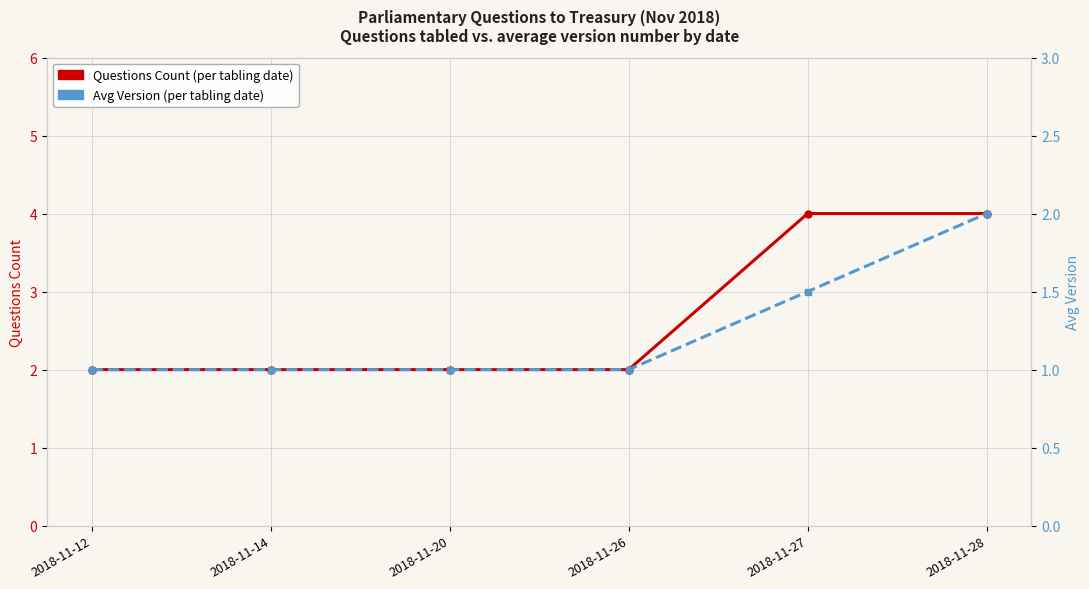

What is the difference between the Avg Version values at 2018-11-12 and 2018-11-28?

1.0